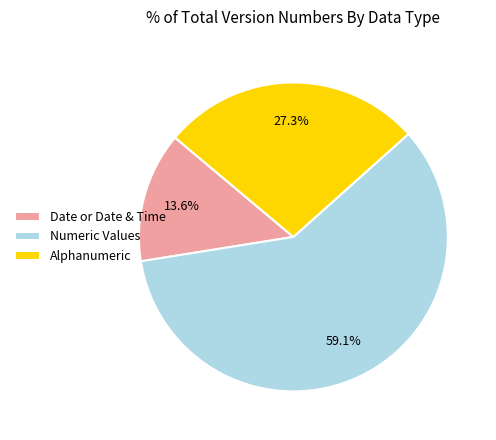

To the nearest percent, what percentage of the pie is Numeric Values?

59%